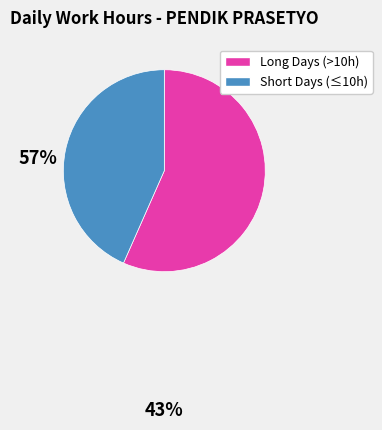

Does any single category account for the majority?

Yes